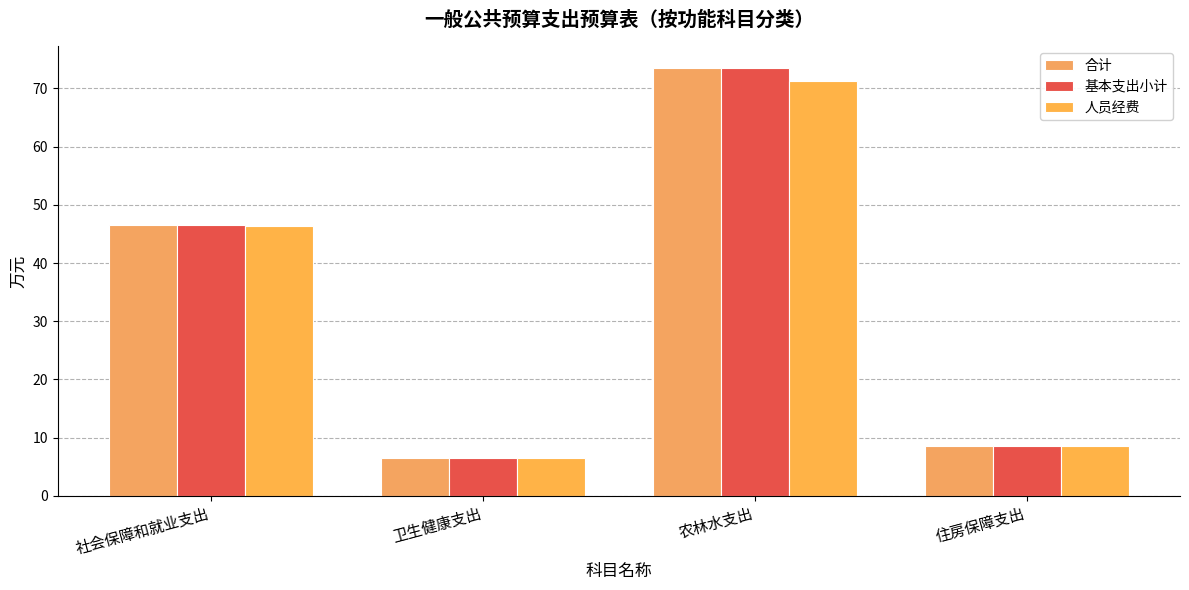

At which label does 人员经费 reach its minimum?

卫生健康支出